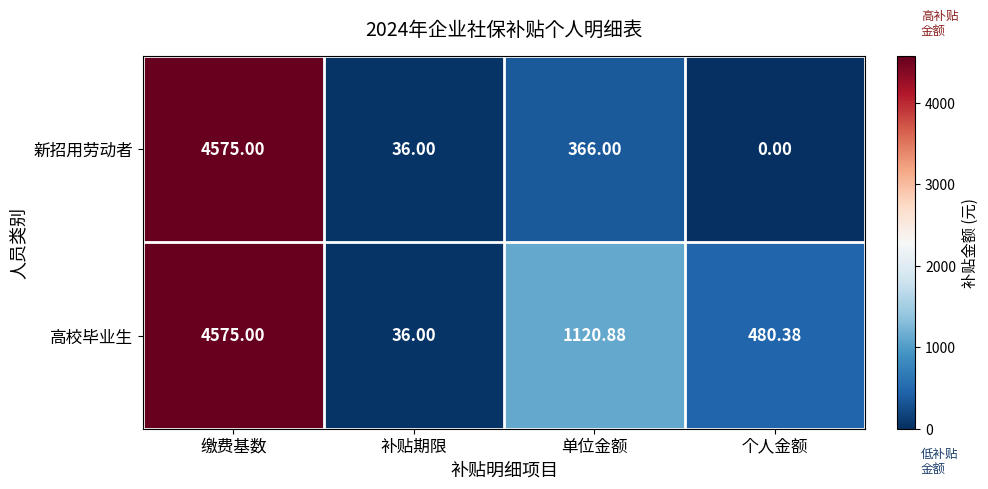

Where does the 高校毕业生 series first go above 1120?

缴费基数